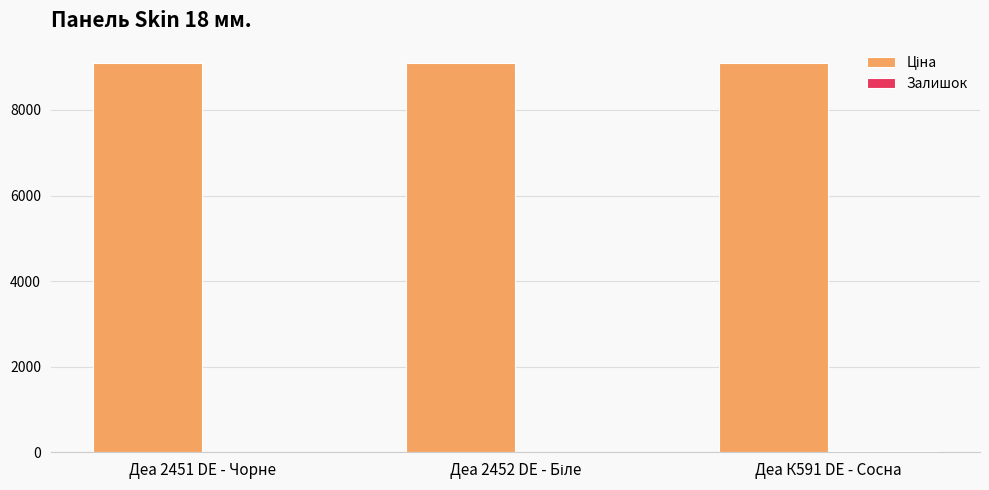

What is the maximum value shown in the chart?

9092.0